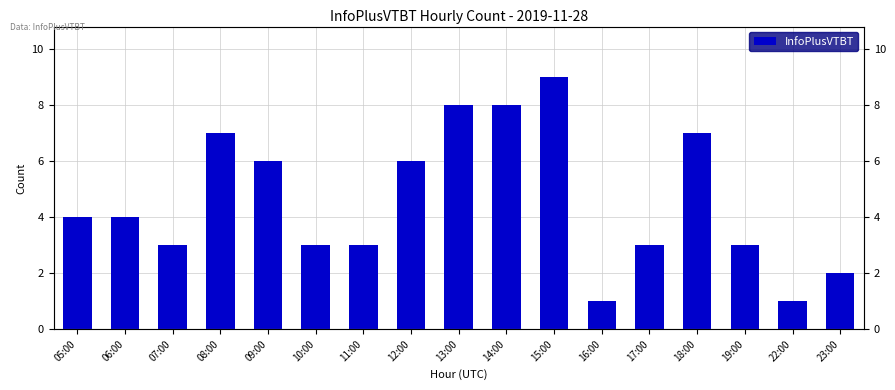

Rank the categories by value from highest to lowest.

15:00, 13:00, 14:00, 08:00, 18:00, 09:00, 12:00, 05:00, 06:00, 07:00, 10:00, 11:00, 17:00, 19:00, 23:00, 16:00, 22:00